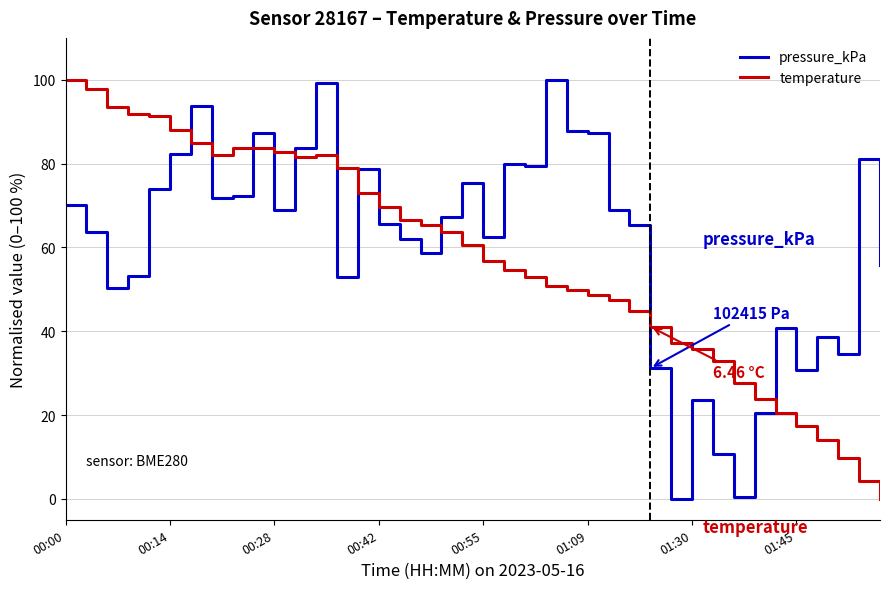

Which series ends up on top after the final intersection of pressure_kPa and temperature?

pressure_kPa